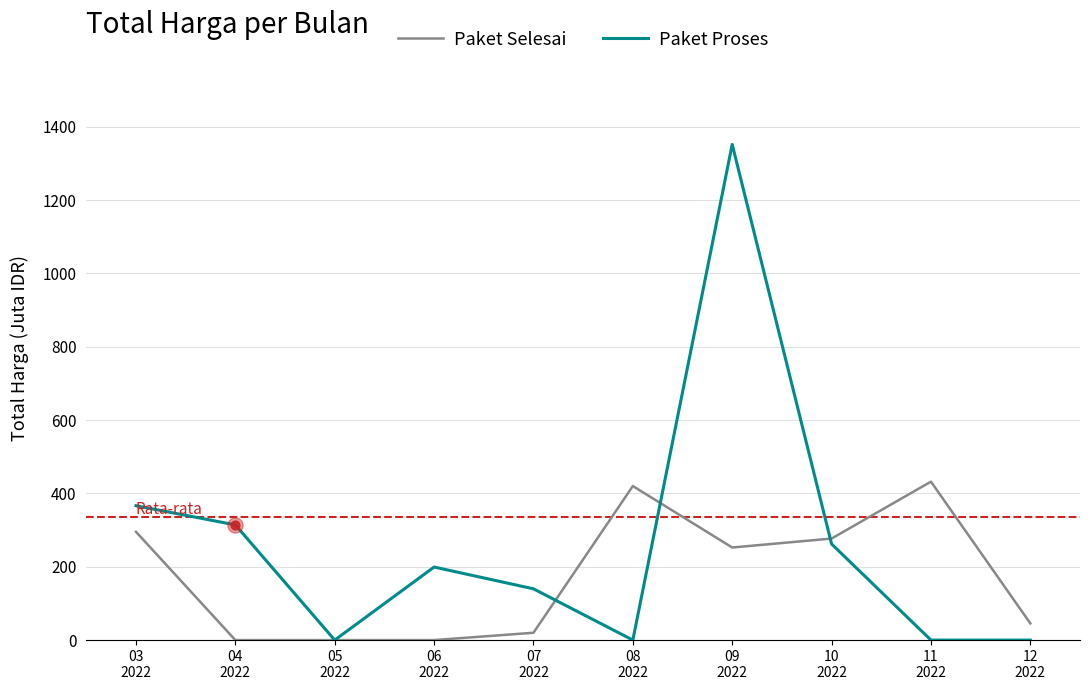

What are all the series names shown in the legend?

Paket Selesai, Paket Proses